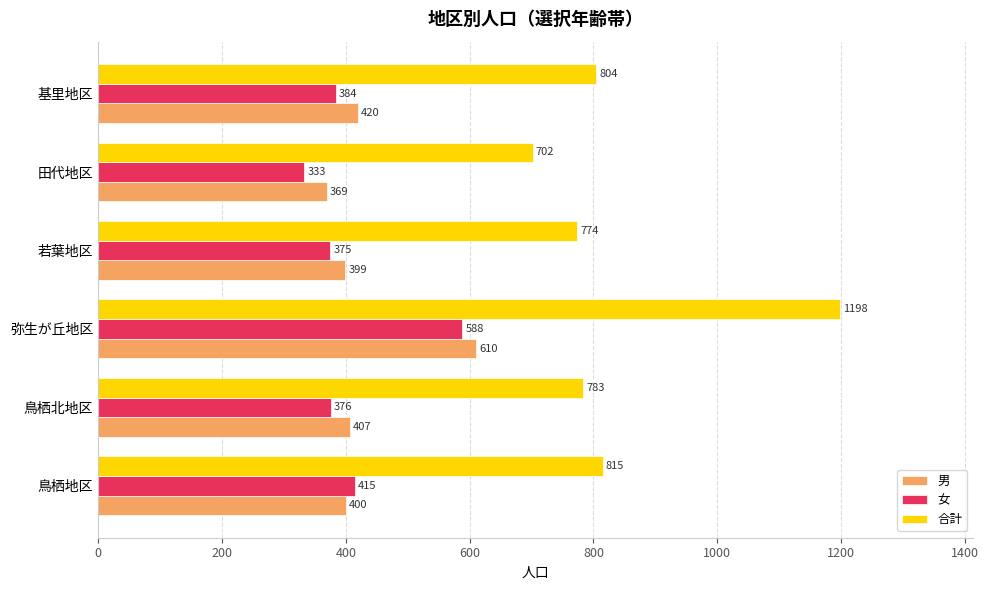

How many categories are shown in the chart?

6